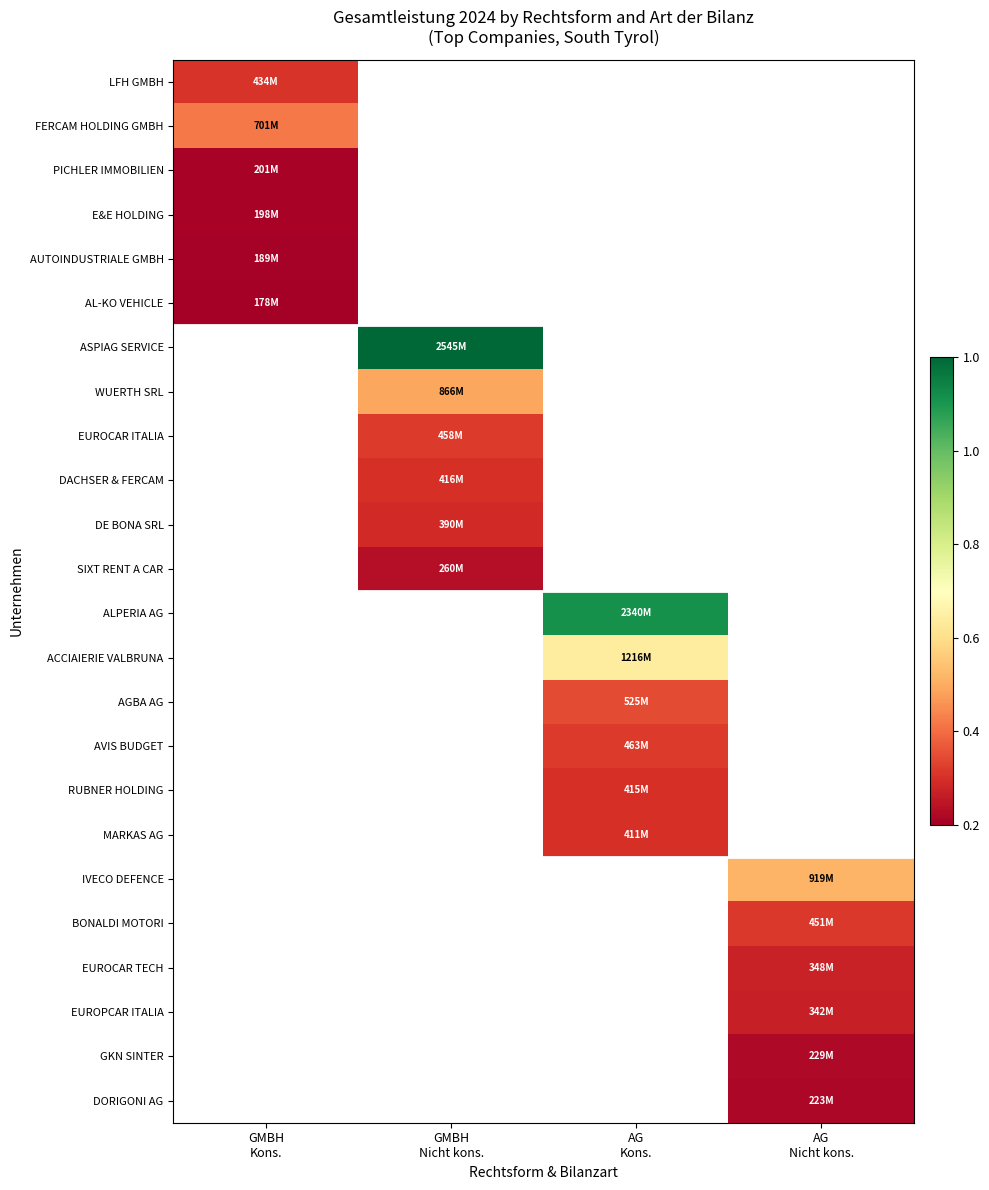

Count the number of data series in this chart.

24